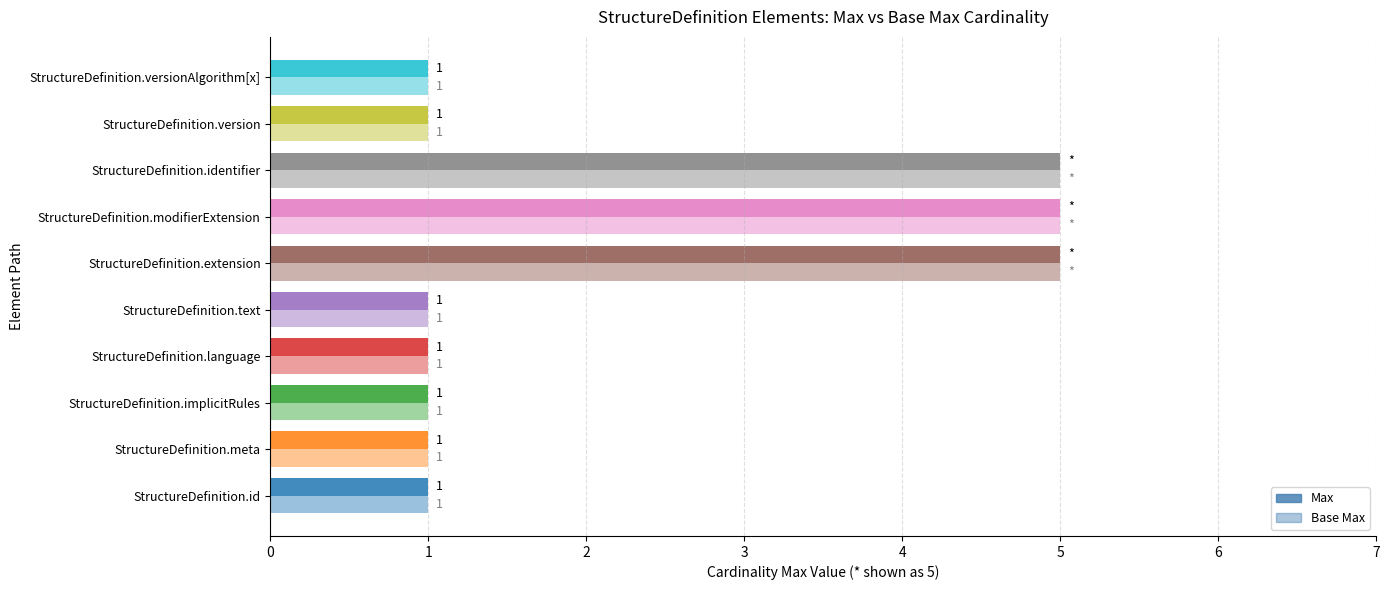

Which series has the largest total across all categories?

Max